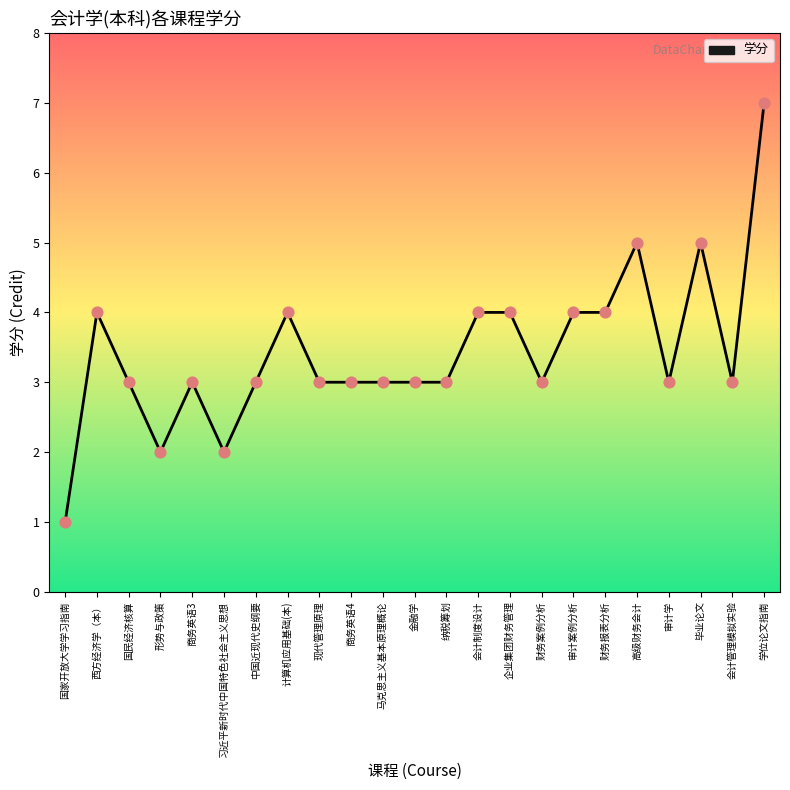

Approximately how many times larger is the value at 财务报表分析 compared to 国民经济核算?

1.3